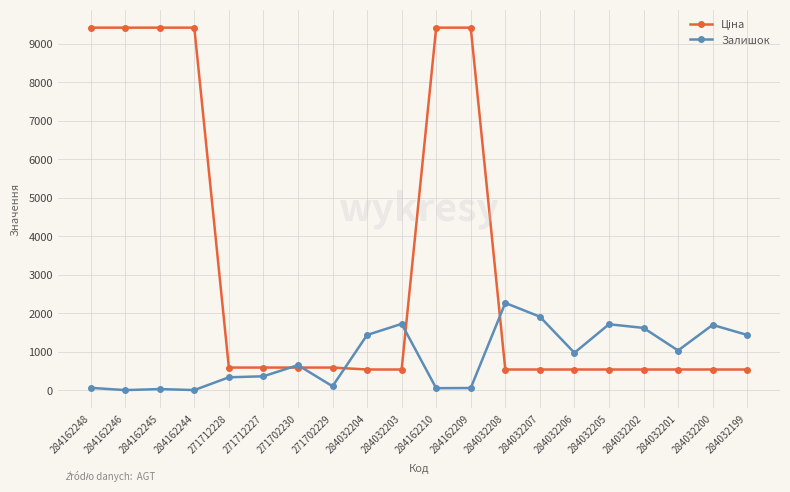

What is the greatest value displayed?

9416.9